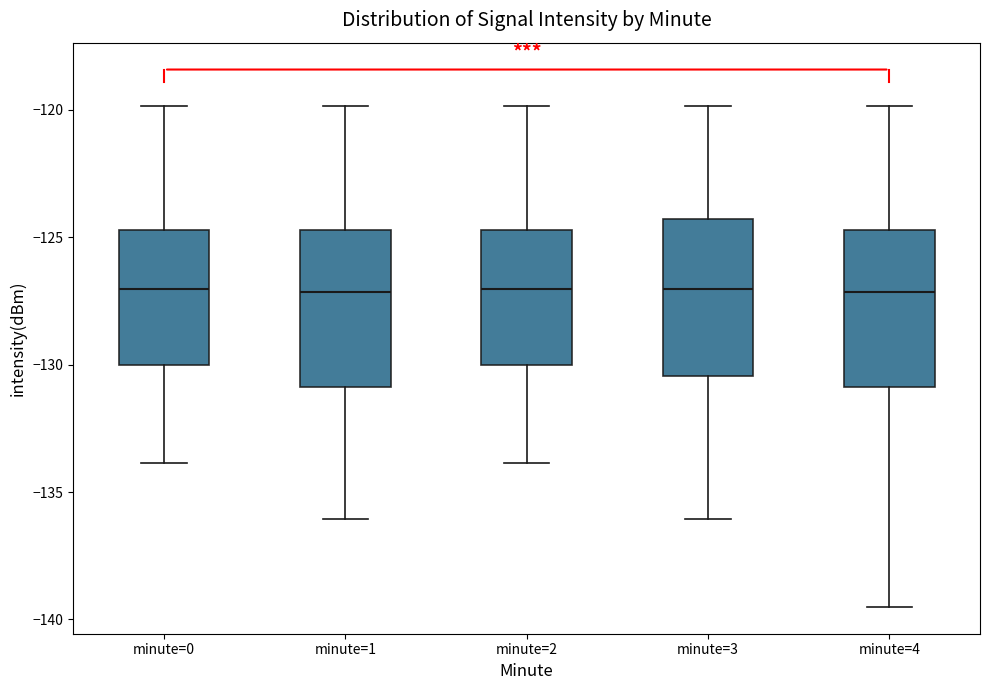

Where is the lower edge of the box for minute=3 on the y-axis? The values are not printed on the chart, so give them approximately, as read against the axis.

-130.5